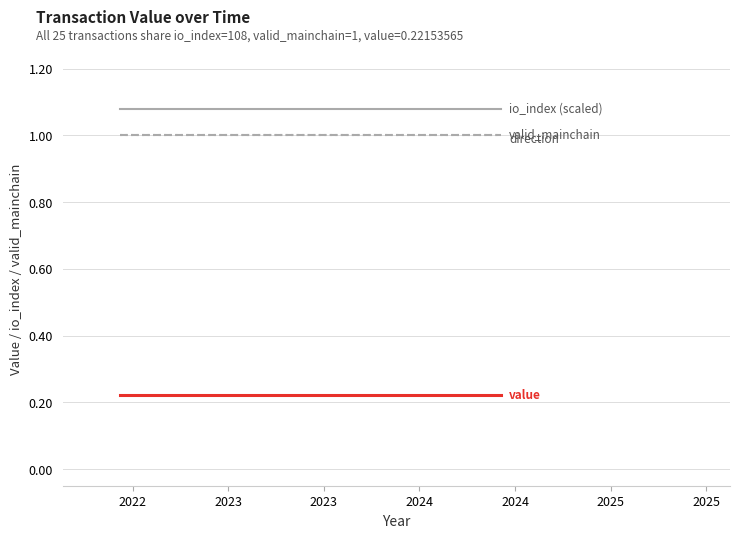

Reading left to right, extract all data points from this chart.

io_index (scaled): 1.1	1.1	1.1	1.1	1.1	1.1	1.1	1.1	1.1	1.1	1.1	1.1	1.1	1.1	1.1	1.1	1.1	1.1	1.1	1.1	1.1	1.1	1.1	1.1	1.1
valid_mainchain: 1.0	1.0	1.0	1.0	1.0	1.0	1.0	1.0	1.0	1.0	1.0	1.0	1.0	1.0	1.0	1.0	1.0	1.0	1.0	1.0	1.0	1.0	1.0	1.0	1.0
direction: 1.0	1.0	1.0	1.0	1.0	1.0	1.0	1.0	1.0	1.0	1.0	1.0	1.0	1.0	1.0	1.0	1.0	1.0	1.0	1.0	1.0	1.0	1.0	1.0	1.0
value: 0.2	0.2	0.2	0.2	0.2	0.2	0.2	0.2	0.2	0.2	0.2	0.2	0.2	0.2	0.2	0.2	0.2	0.2	0.2	0.2	0.2	0.2	0.2	0.2	0.2